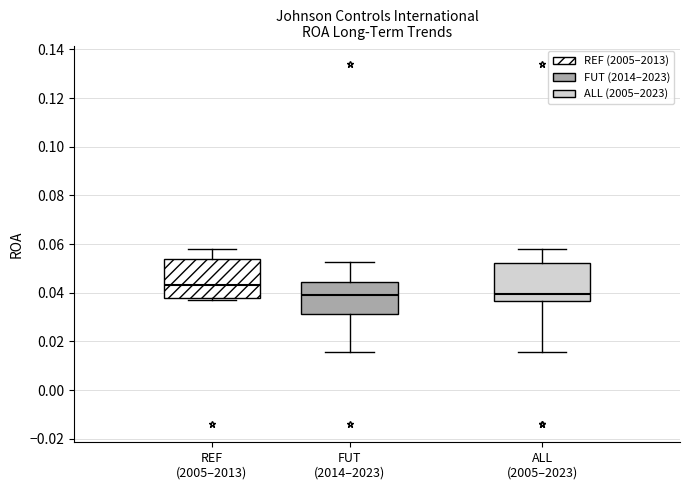

Reading left to right, transcribe this box plot: for each box, give where its median line is, the range the box spans, and where its two whiskers end, as read against the y-axis. The values are not printed on the chart, so give them approximately, as read against the axis.

REF (2005–2013): median 0.044, box 0.038 to 0.054, whiskers 0.038 (just below the box's lower edge) to 0.058
FUT (2014–2023): median 0.040, box 0.032 to 0.044, whiskers 0.016 to 0.052
ALL (2005–2023): median 0.040, box 0.036 to 0.052, whiskers 0.016 to 0.058